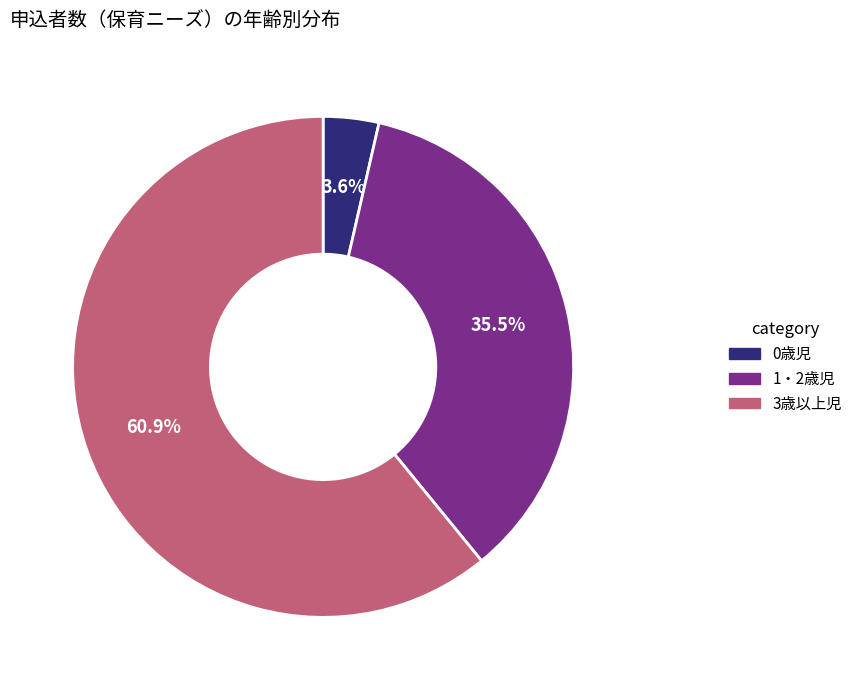

Does any single category account for the majority?

Yes